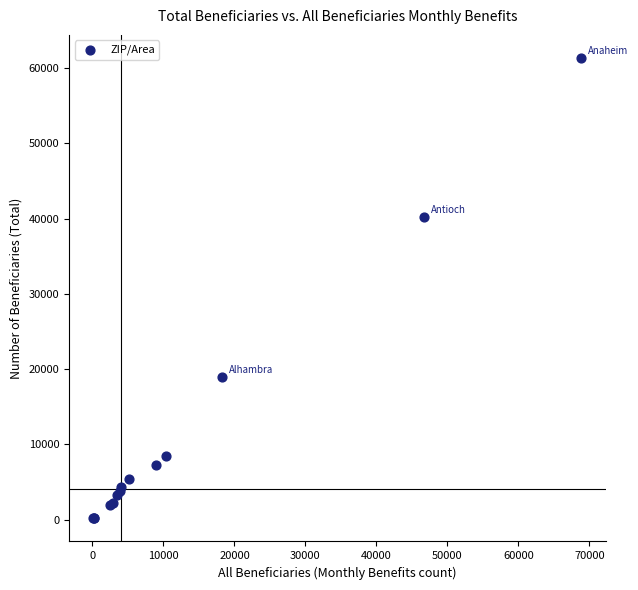

What Y value in the scatter plot is closest to 30760?

40250